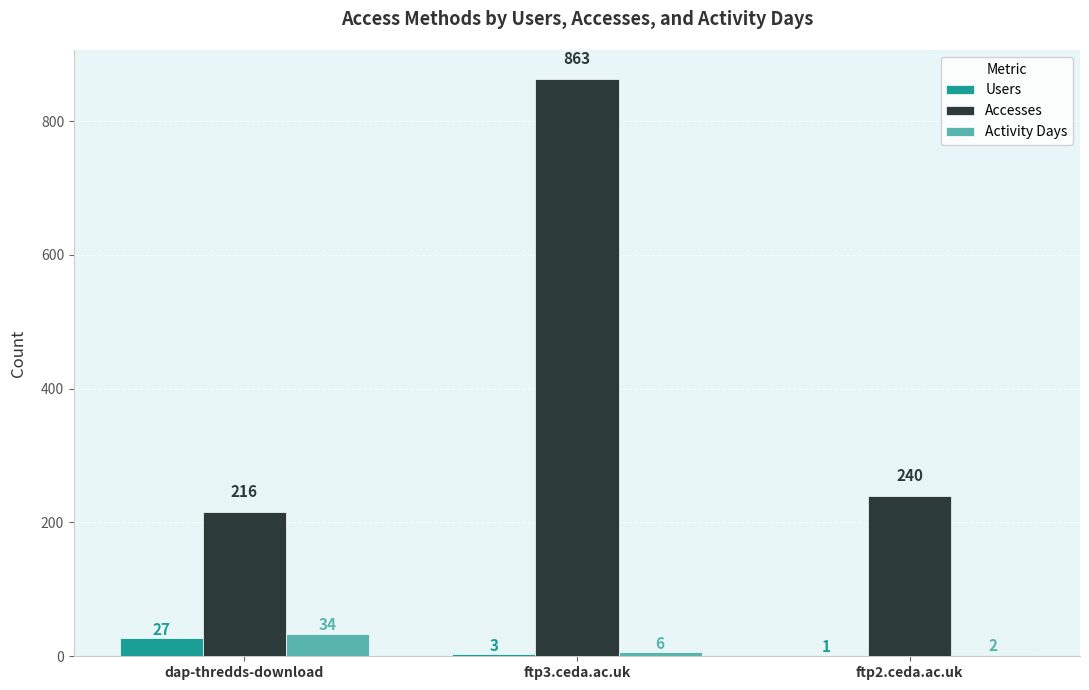

The Accesses series shows 67 at ftp2.ceda.ac.uk. True or false?

False